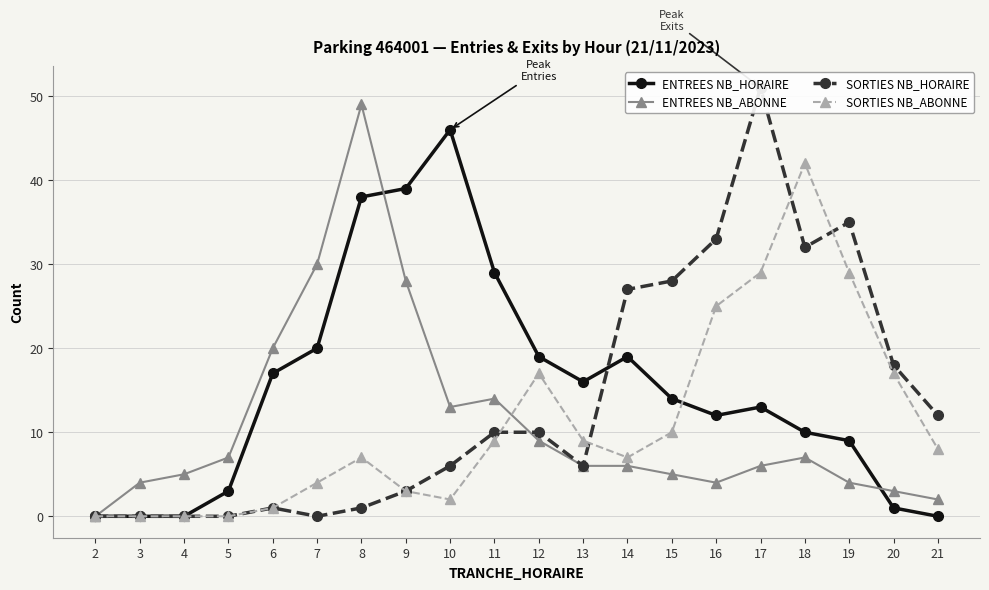

True or false: SORTIES NB_ABONNE and ENTREES NB_HORAIRE intersect in this chart.

True